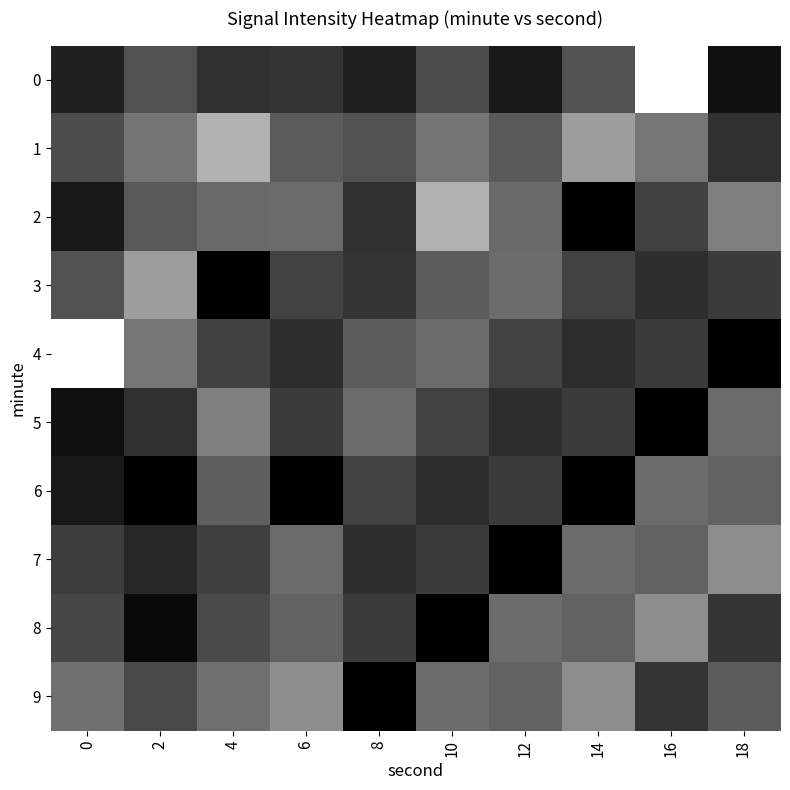

Reading left to right, list all the values displayed in this chart.

0: 0=-124.4	2=-129.8	4=-126.2	6=-126.5	8=-124.4	10=-129.3	12=-123.6	14=-130.0	16=-149.0	18=-122.7
1: 0=-129.3	2=-133.6	4=-140.4	6=-130.9	8=-129.8	10=-133.6	12=-130.7	14=-138.1	16=-133.7	18=-126.2
2: 0=-123.6	2=-130.7	4=-132.5	6=-132.7	8=-126.2	10=-140.4	12=-132.5	14=-120.9	16=-128.0	18=-134.8
3: 0=-130.0	2=-138.1	4=-120.9	6=-128.3	8=-126.5	10=-130.9	12=-132.7	14=-128.3	16=-125.8	18=-127.4
4: 0=-149.0	2=-133.7	4=-128.0	6=-125.8	8=-130.9	10=-132.7	12=-128.3	14=-125.8	16=-127.4	18=-120.8
5: 0=-122.7	2=-126.2	4=-134.8	6=-127.4	8=-132.7	10=-128.3	12=-125.8	14=-127.4	16=-120.8	18=-132.6
6: 0=-123.6	2=-120.8	4=-131.2	6=-120.8	8=-128.3	10=-125.8	12=-127.4	14=-120.8	16=-132.6	18=-131.7
7: 0=-127.6	2=-125.1	4=-127.8	6=-132.6	8=-125.8	10=-127.4	12=-120.8	14=-132.6	16=-131.7	18=-136.4
8: 0=-128.5	2=-121.9	4=-128.9	6=-131.7	8=-127.4	10=-120.8	12=-132.6	14=-131.7	16=-136.4	18=-126.5
9: 0=-133.2	2=-128.9	4=-133.1	6=-136.4	8=-120.8	10=-132.6	12=-131.7	14=-136.4	16=-126.5	18=-130.9